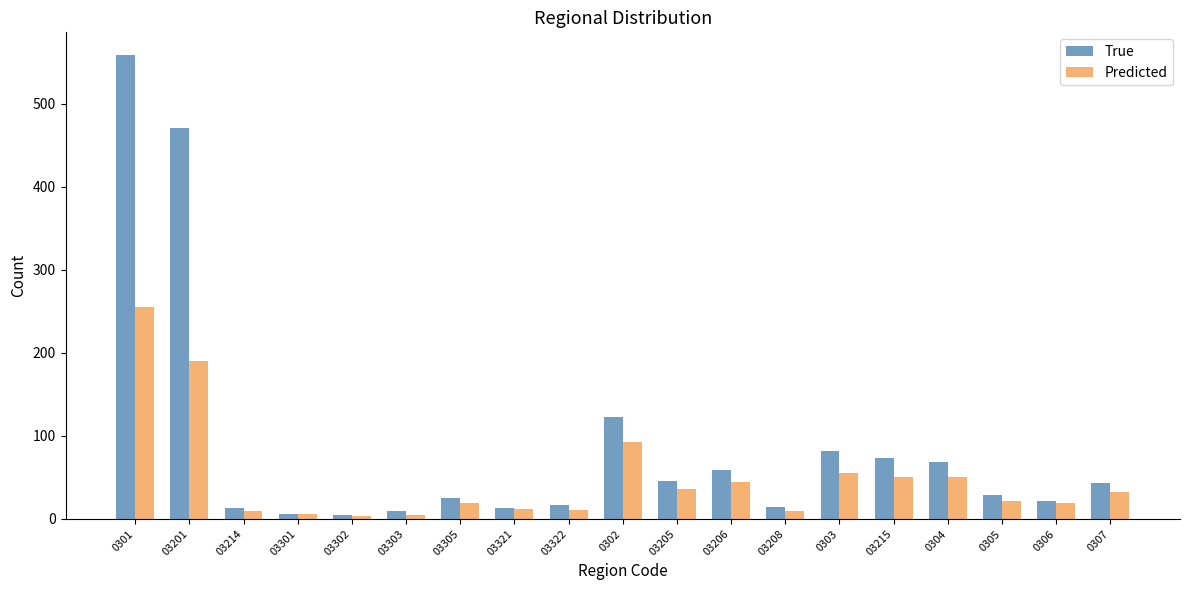

Which series has the largest total across all categories?

True